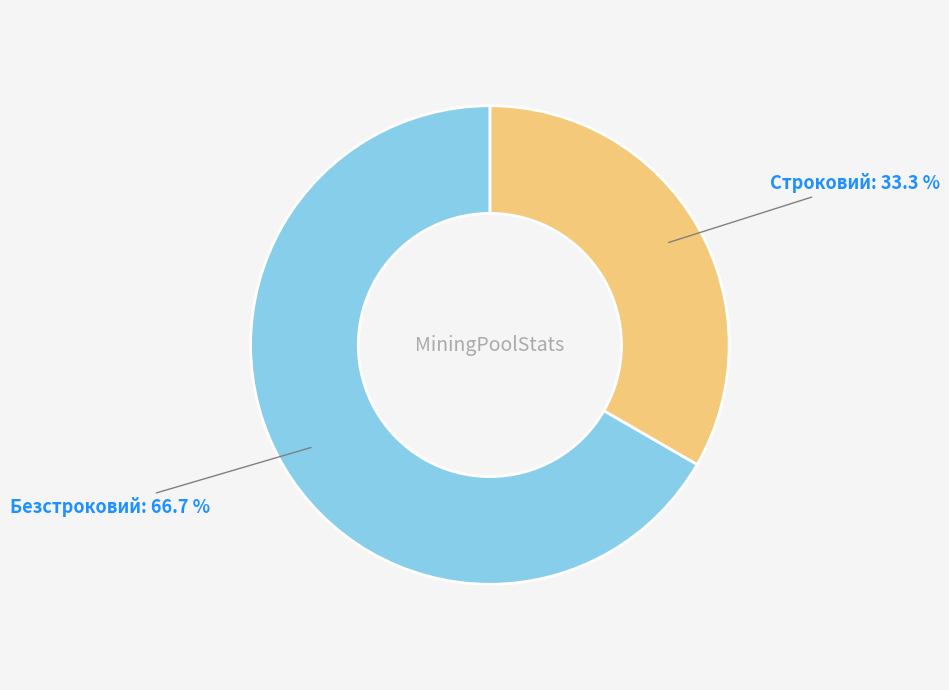

To the nearest percent, what is the difference between the Строковий and Безстроковий slice percentages?

33%